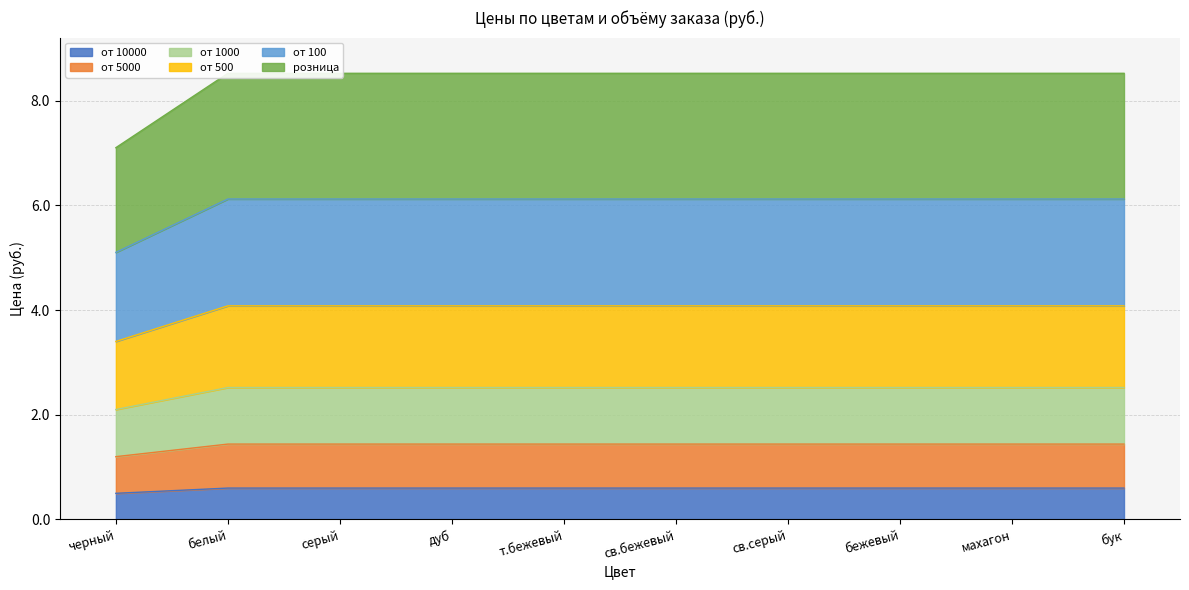

Which series has the largest total across all categories?

розница